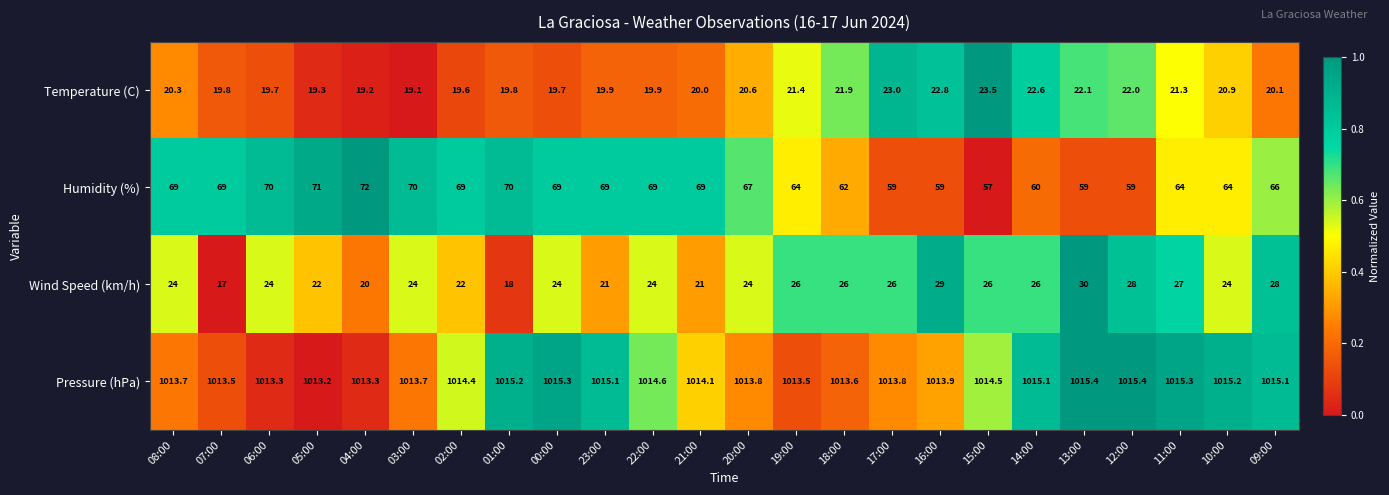

Count the number of categories in the chart.

24